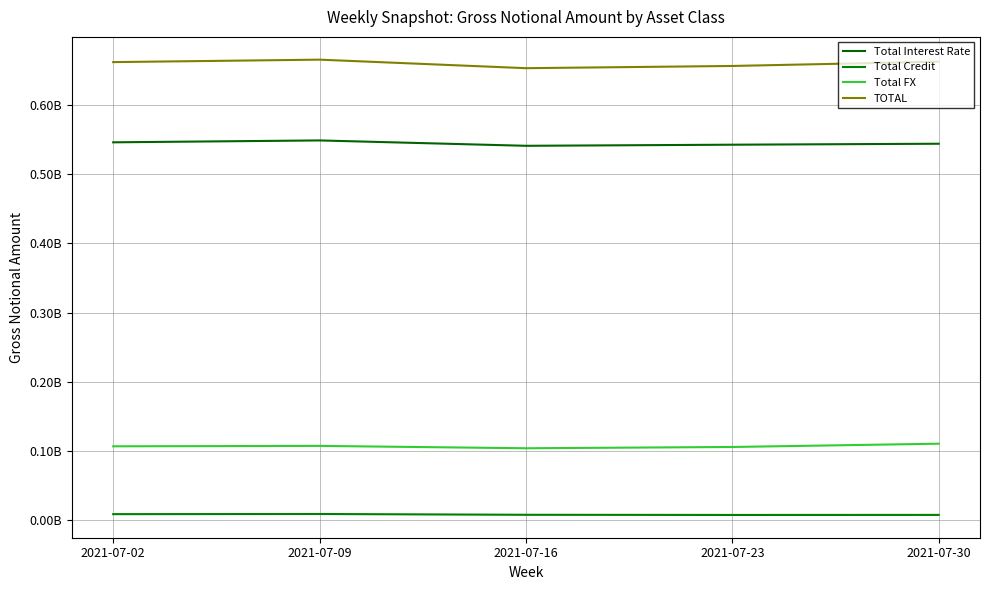

Is this an area chart (filled region under the line)?

No